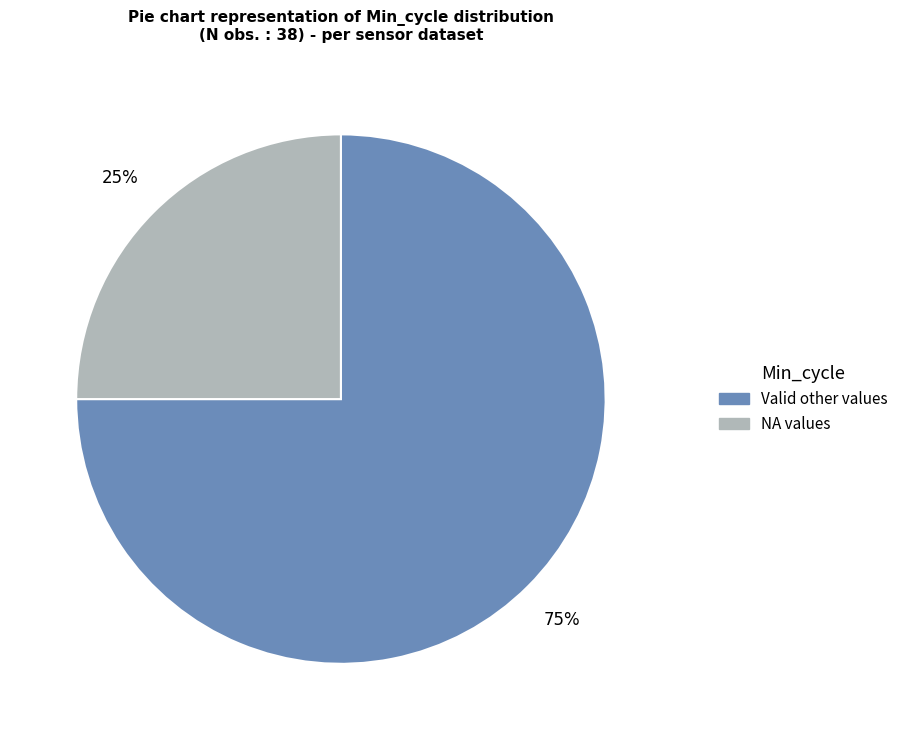

What percentage is the Valid other values slice, to the nearest percent?

75%